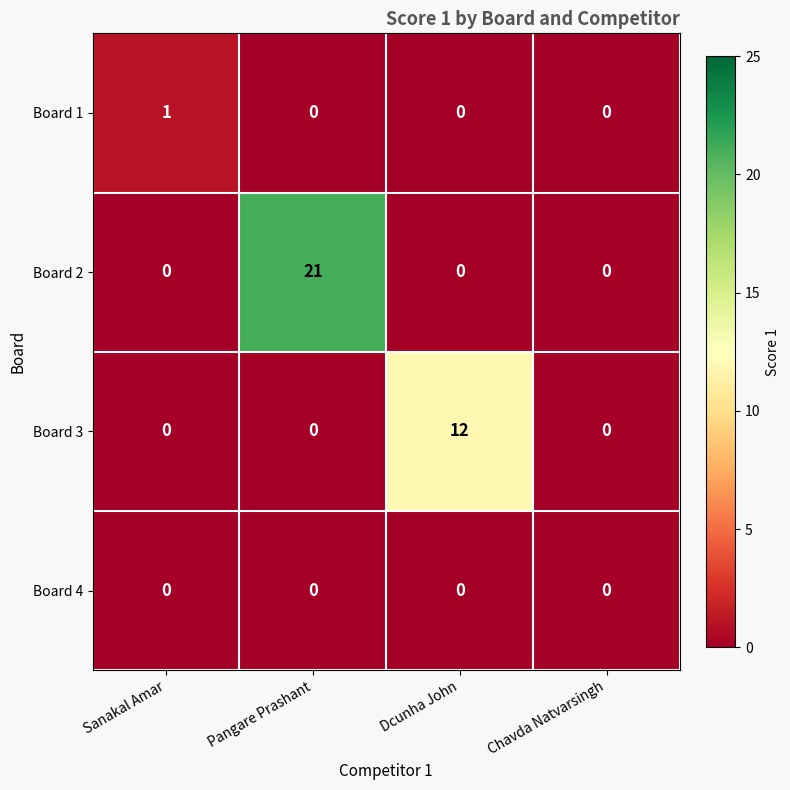

At which category is the sum across all series the highest?

Pangare Prashant